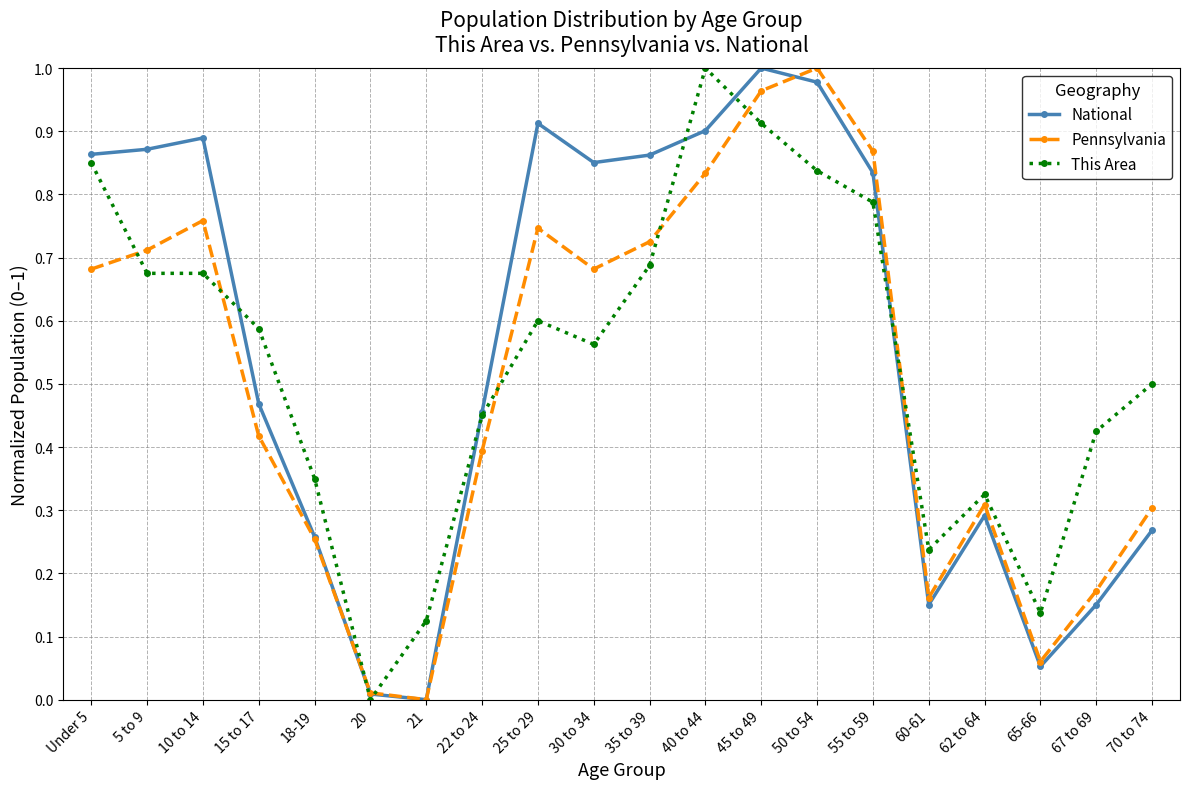

Which series changed the most between 25 to 29 and 70 to 74?

National